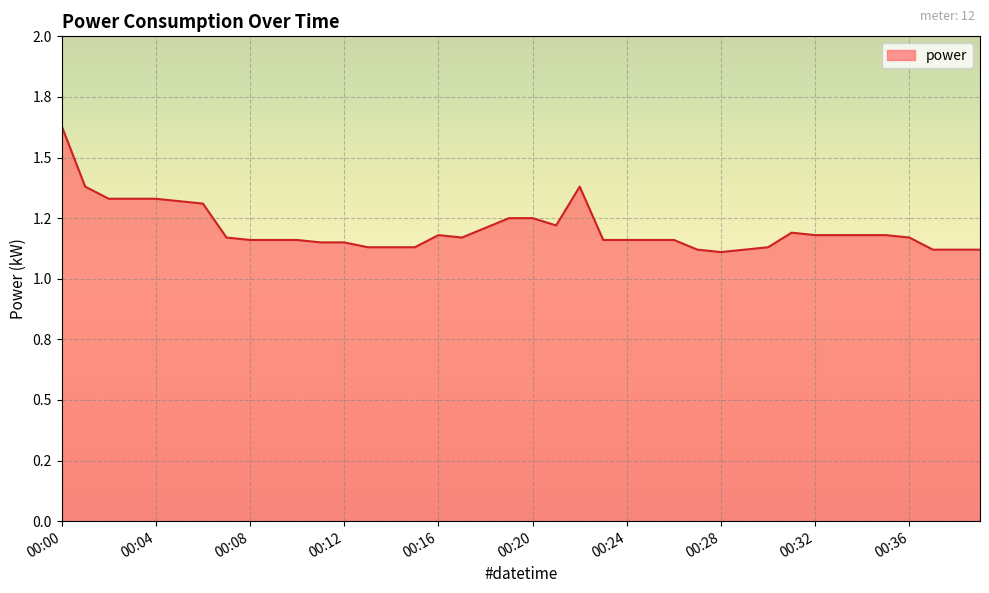

At which label is the value closest to 1?

00:28